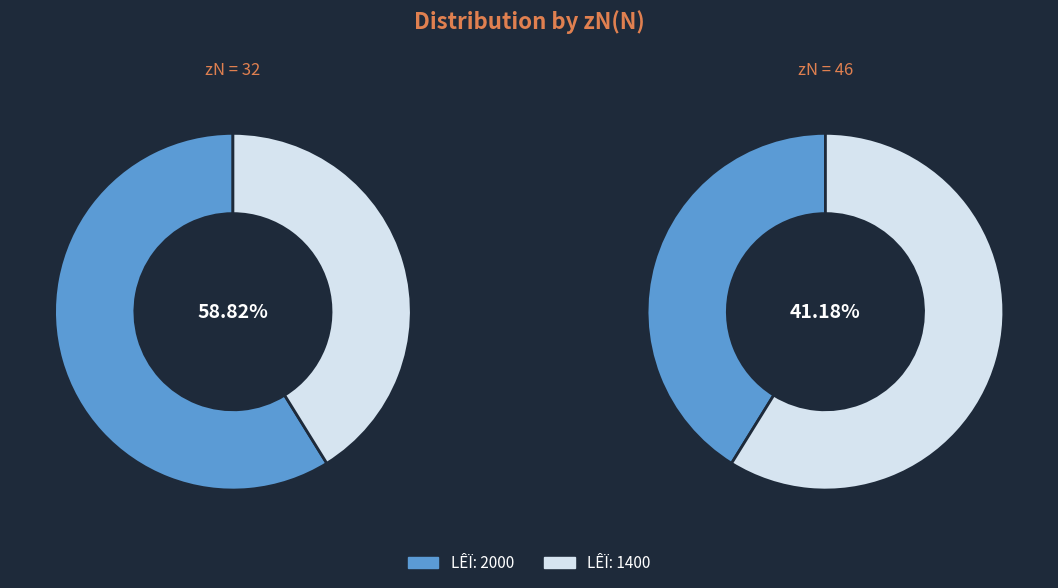

Between 46 and 32, which is larger?

32